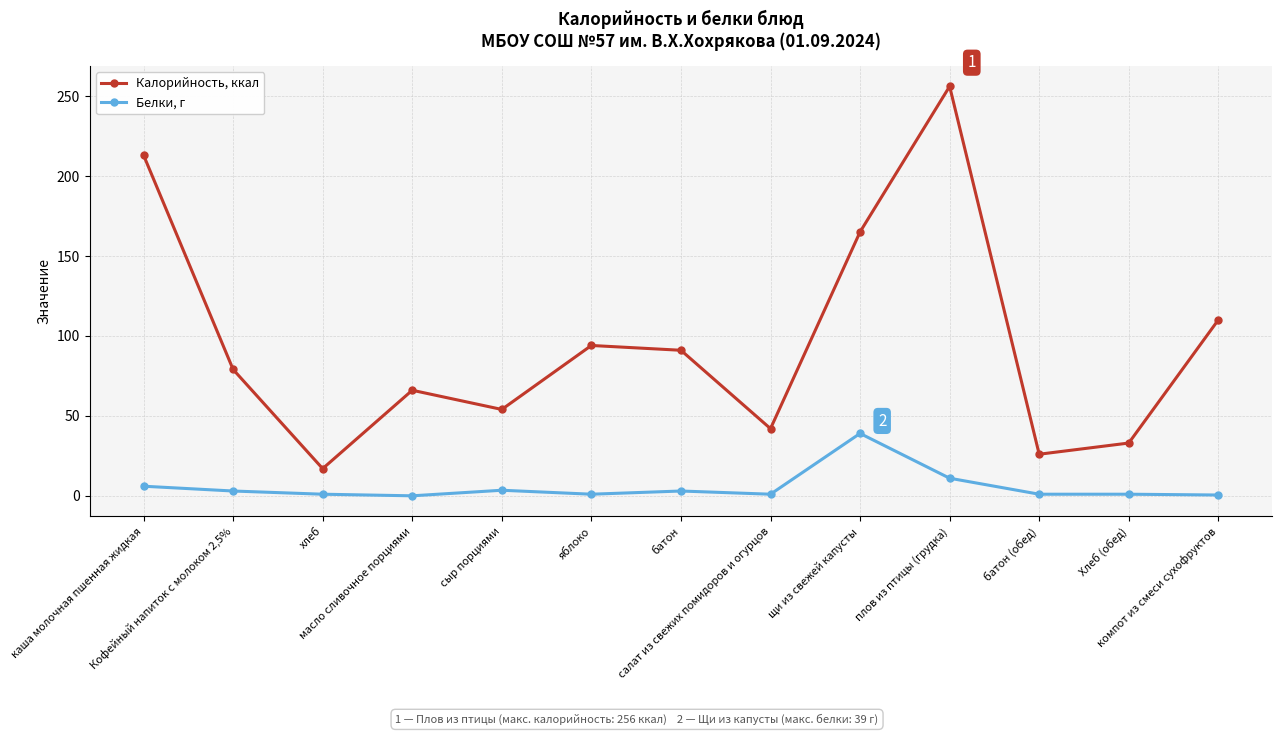

Does the chart display data point markers on the line(s)?

Yes